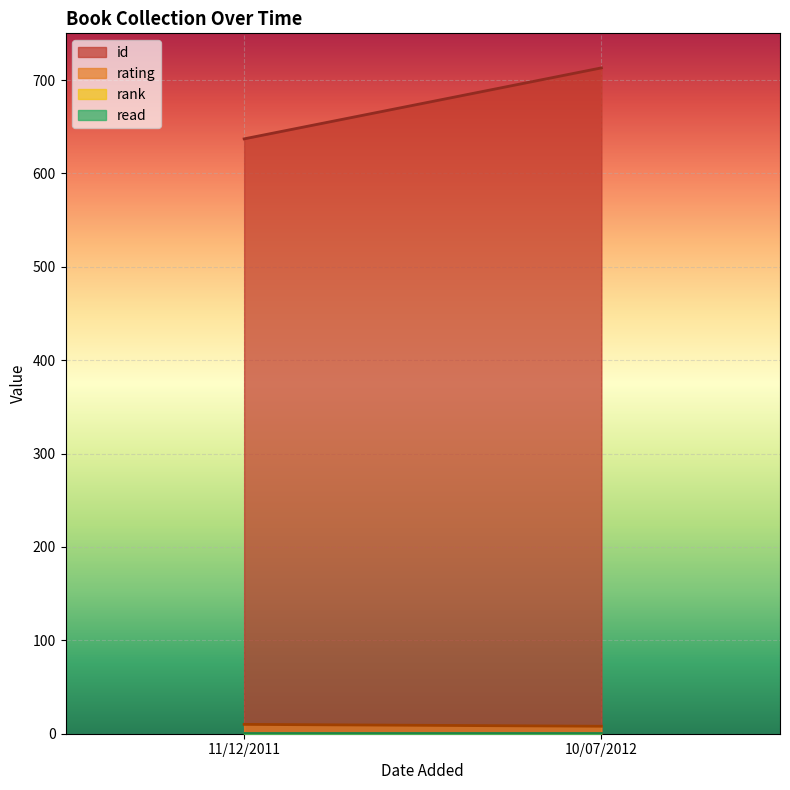

What is the label of the 2nd point from the right?

11/12/2011